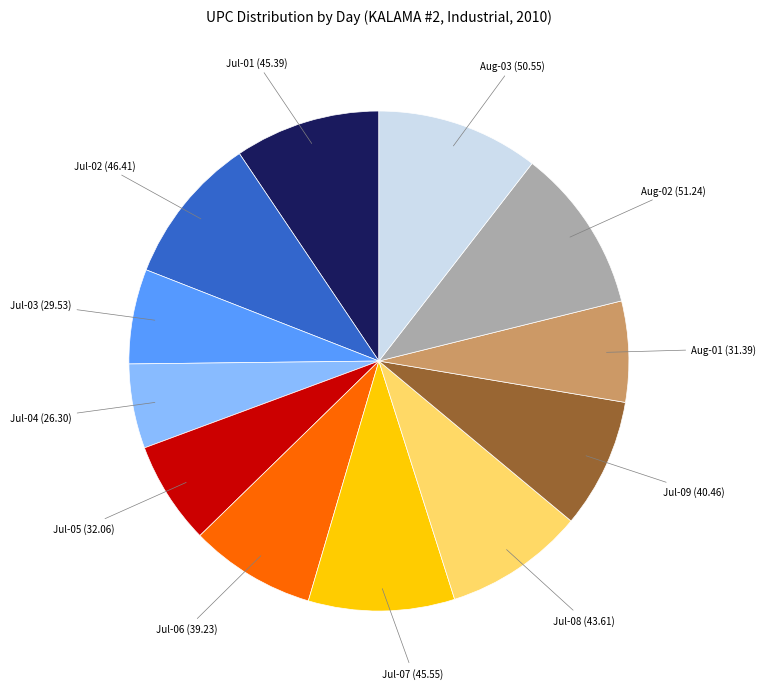

Is there any slice that represents more than half of the pie?

No